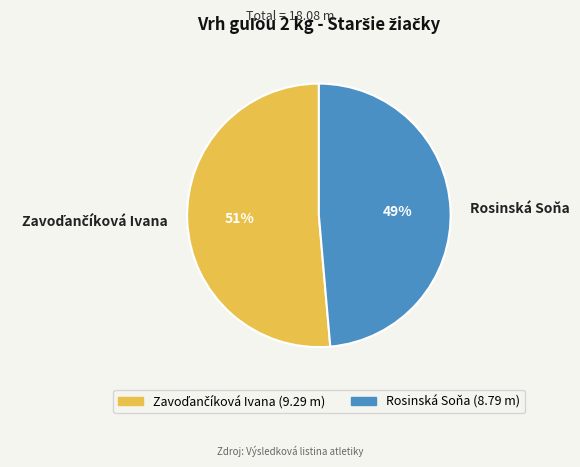

Count the number of slices in the pie.

2